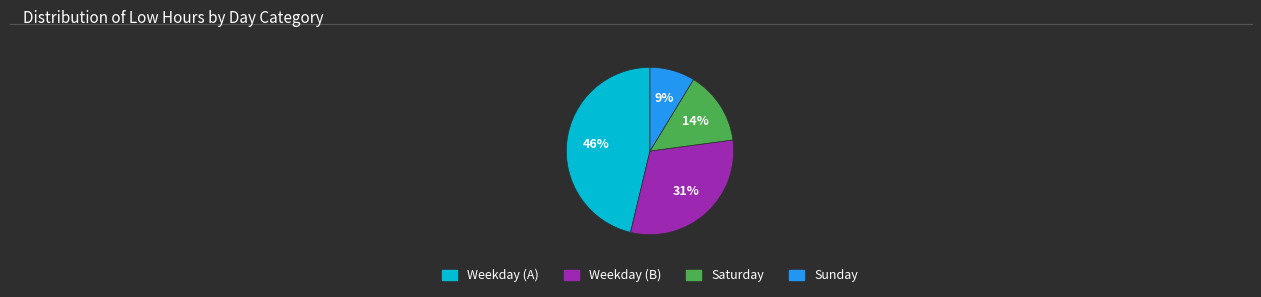

To the nearest percent, what is the average slice percentage?

25%